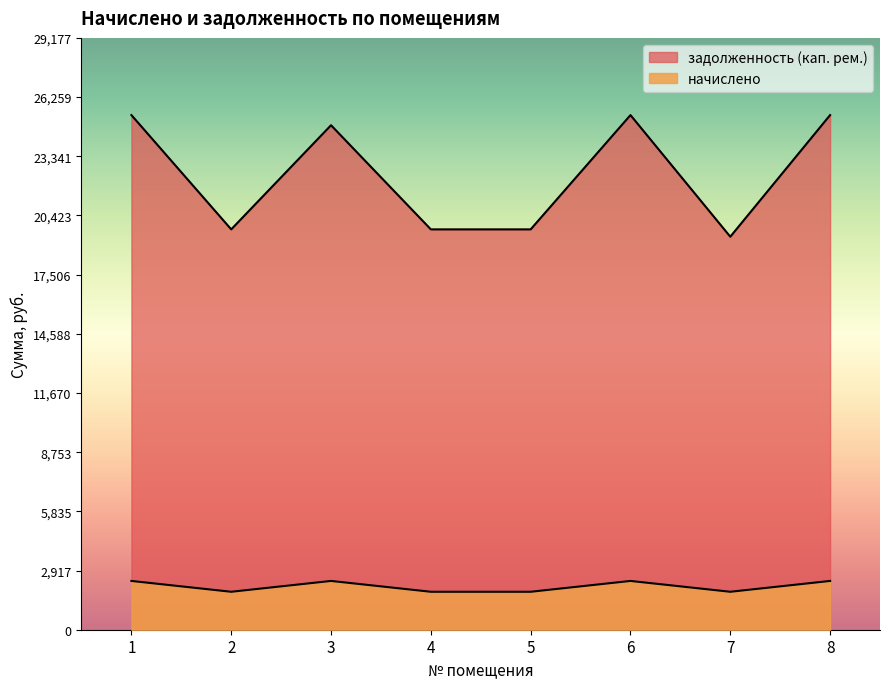

What is the highest value of the задолженность (кап. рем.) series?

25371.4